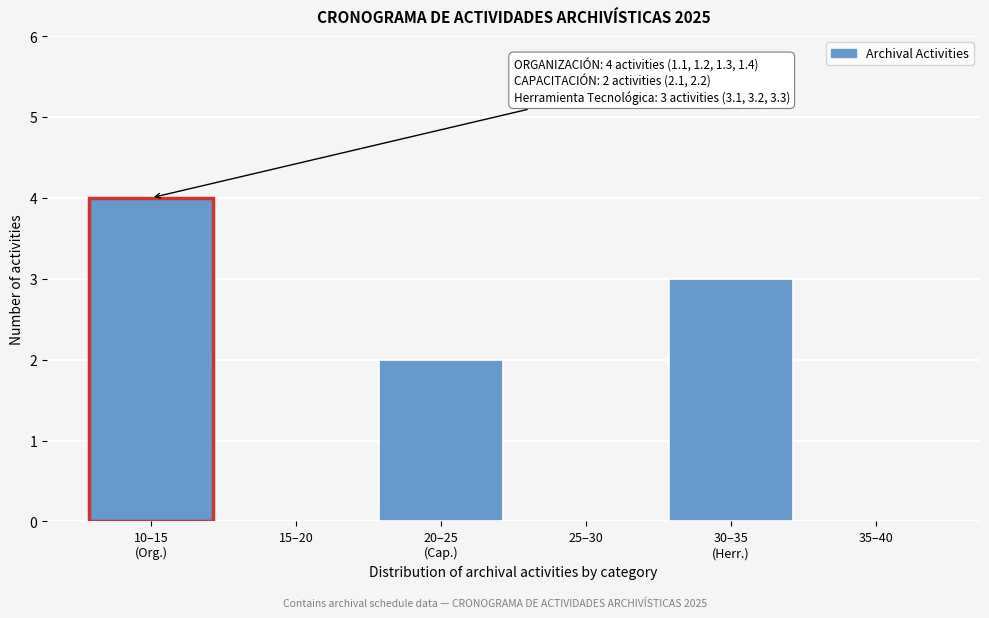

What is the sum of all values?

9